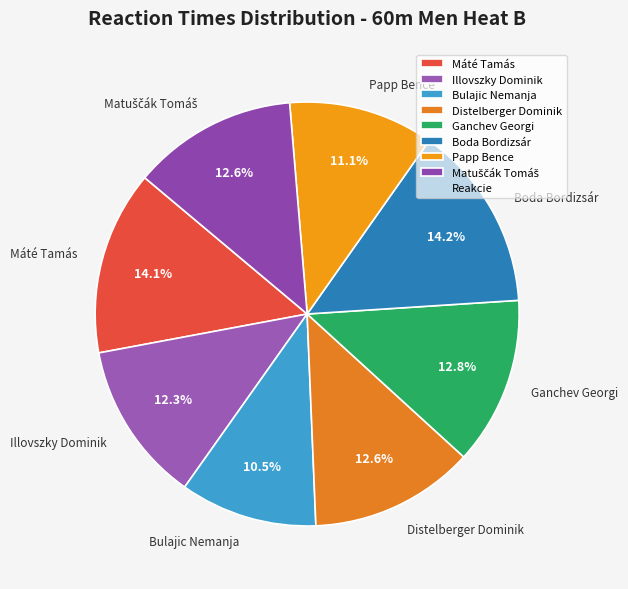

Which slice is the smallest?

Bulajic Nemanja